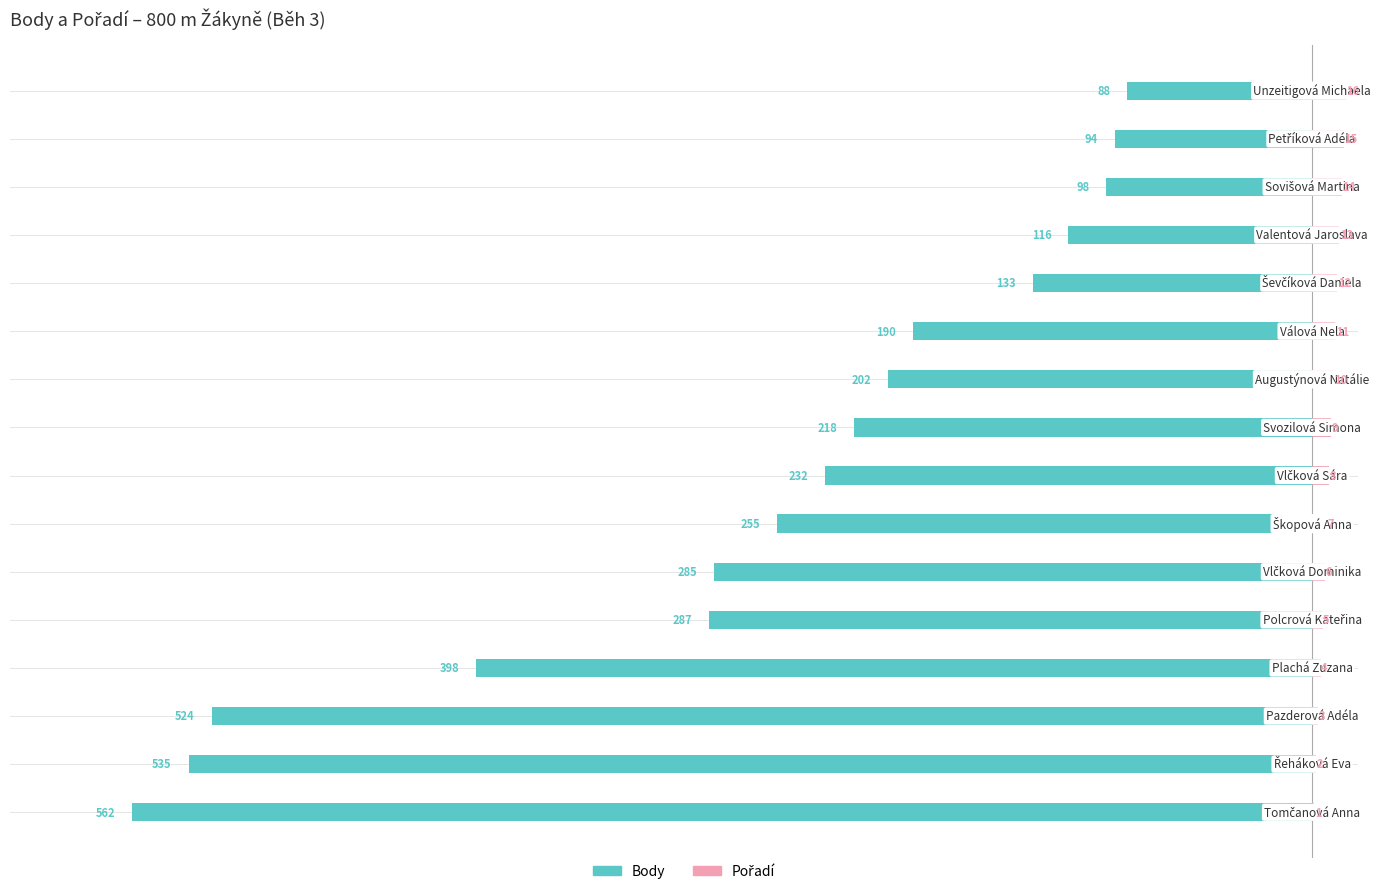

Is it true that Body equals -122 at 9?

False